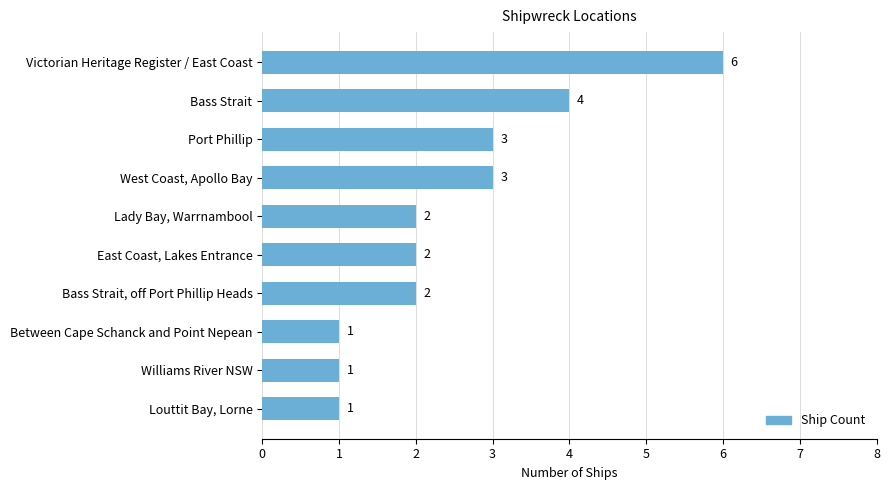

Reading top to bottom, list all the values displayed in this chart.

6	4	3	3	2	2	2	1	1	1